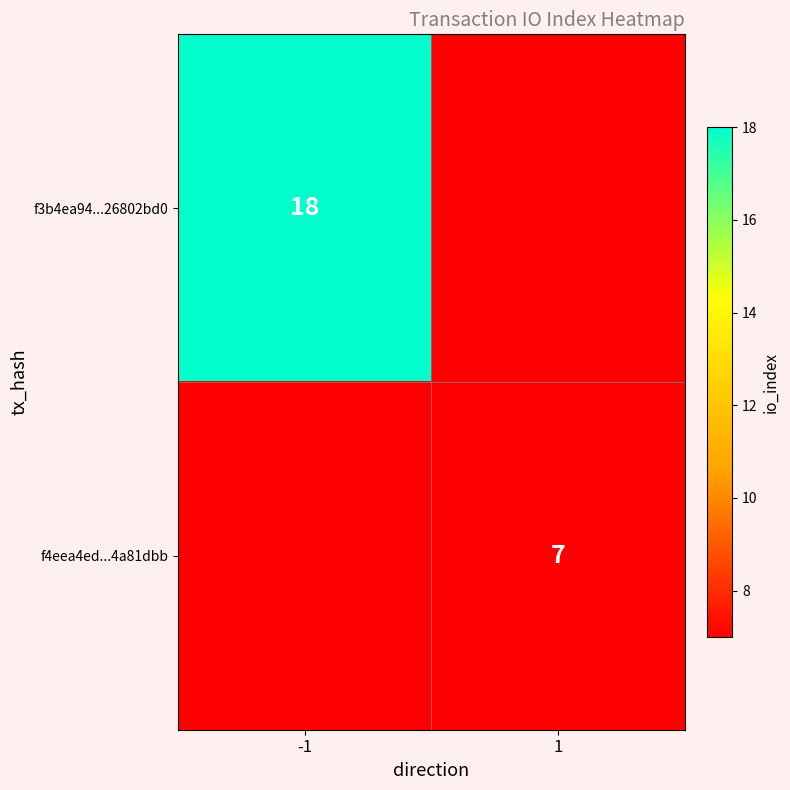

Which category has the highest value across all series?

-1